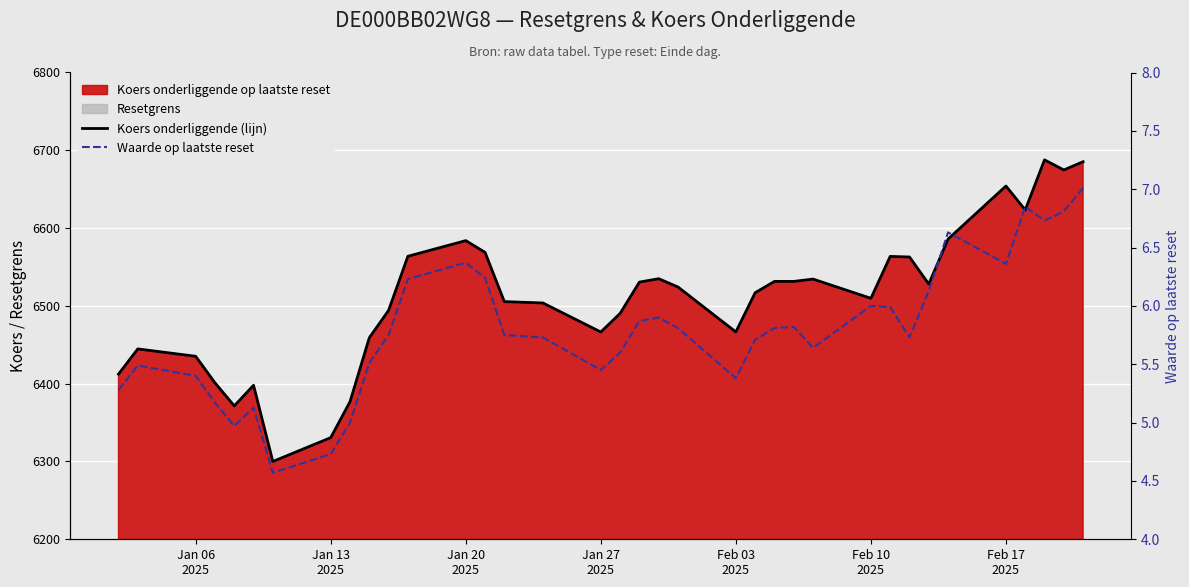

Which series has the largest range (max minus min)?

Koers onderliggende (lijn)